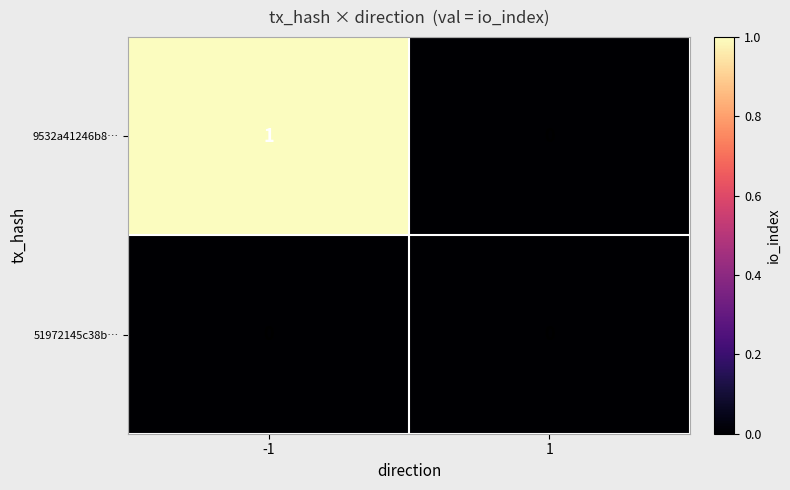

At -1, list the series in order from largest to smallest.

9532a41246b8…, 51972145c38b…